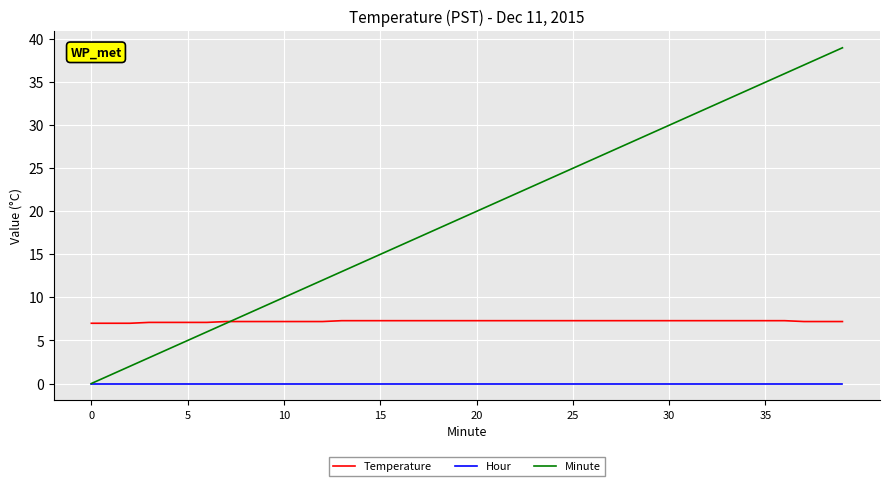

What is the maximum value for Temperature?

7.3